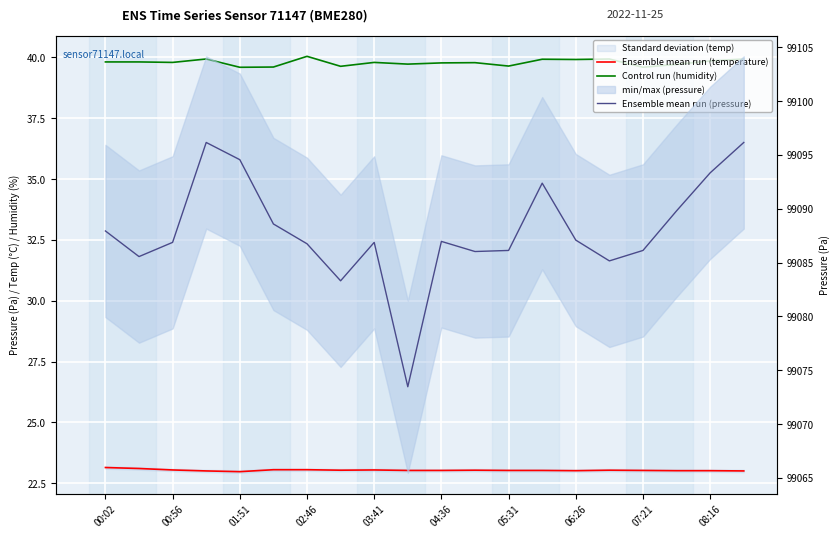

True or false: Ensemble mean run (temperature) has a value of 30.0 at 17.

False